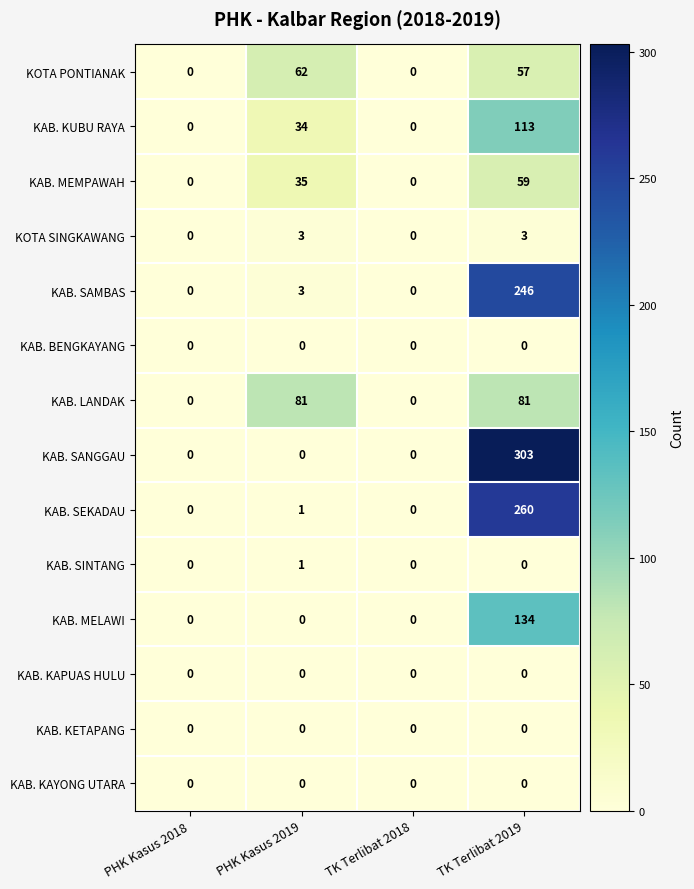

Which series has the largest total across all categories?

KAB. SANGGAU